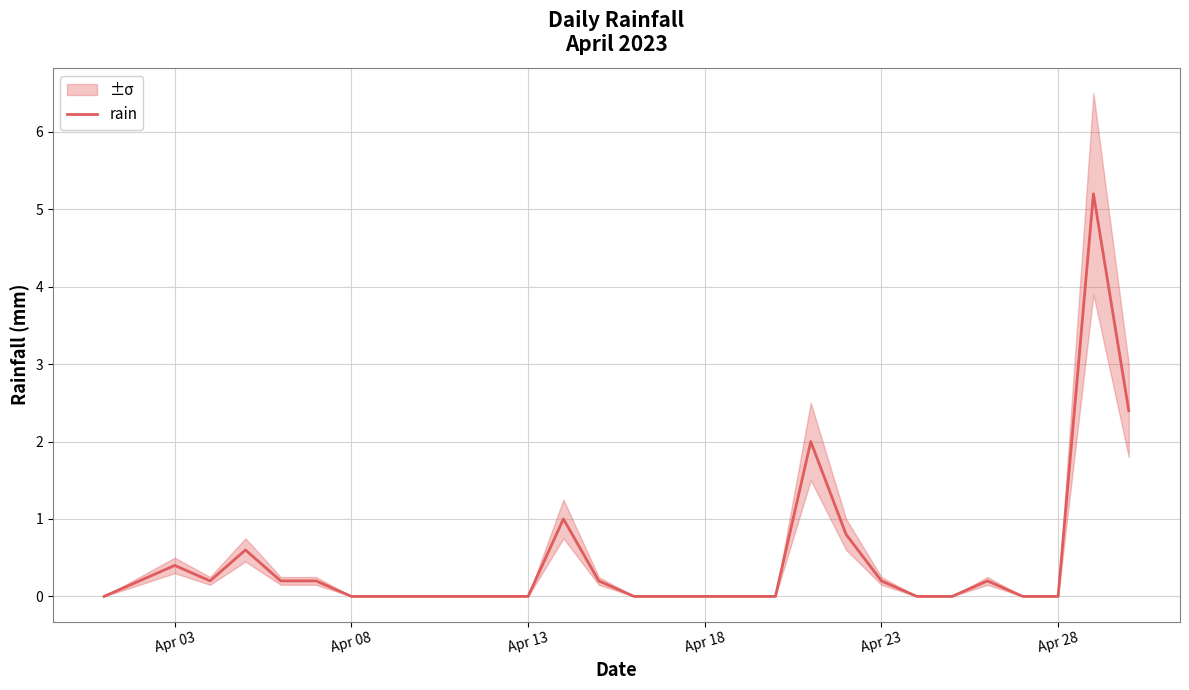

How many lines are shown in the chart?

1